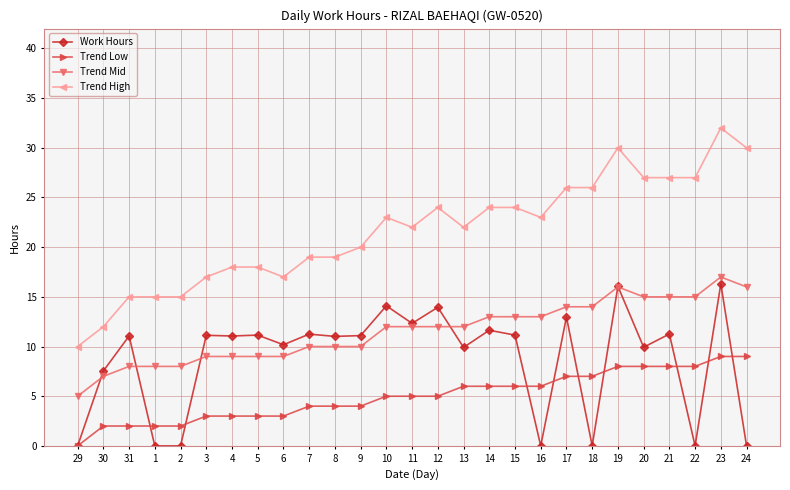

At 10, list the series in order from largest to smallest.

Trend High, Work Hours, Trend Mid, Trend Low